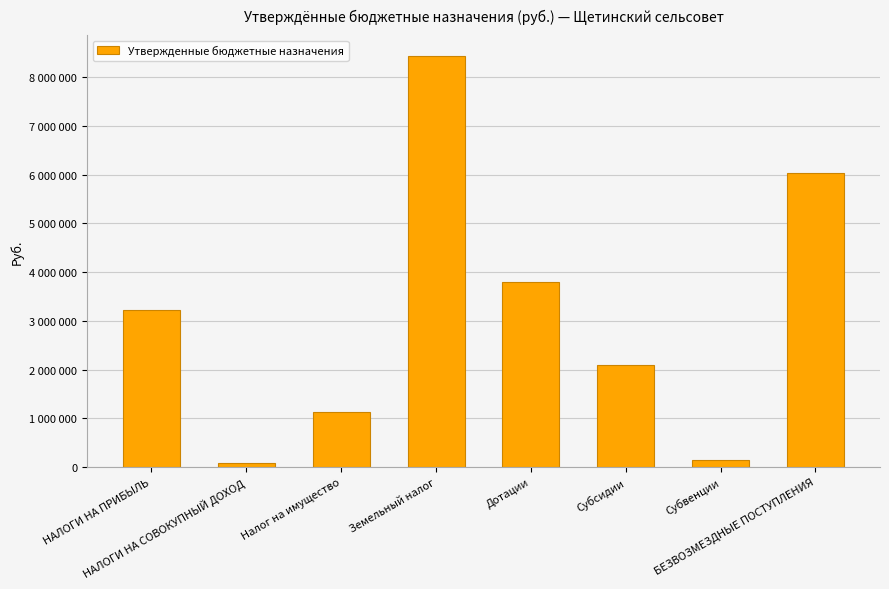

Which label corresponds to the smallest value in the chart?

НАЛОГИ НА СОВОКУПНЫЙ ДОХОД